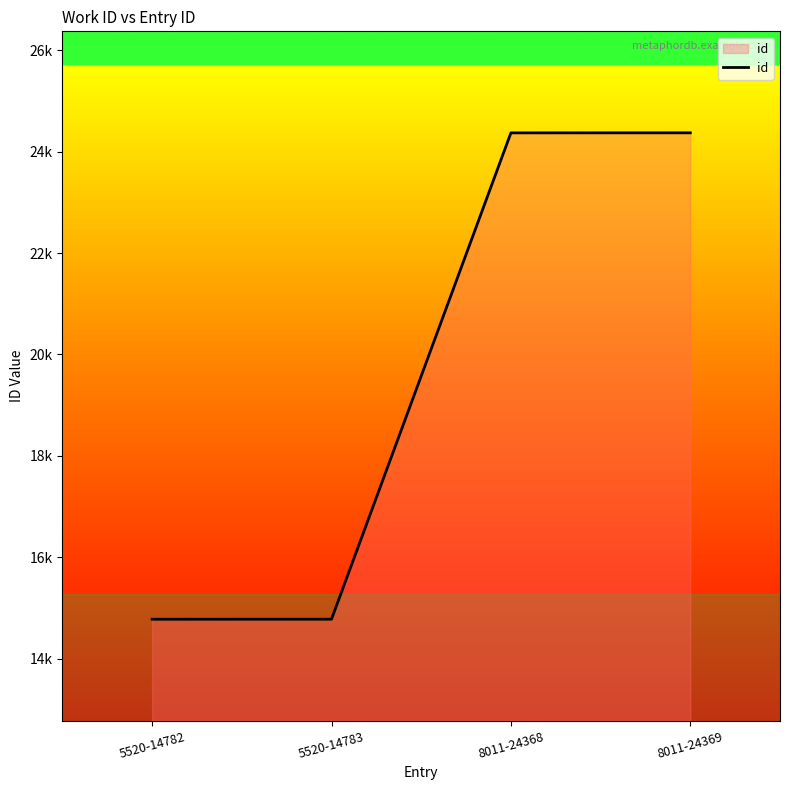

Does the chart display data point markers on the line(s)?

No